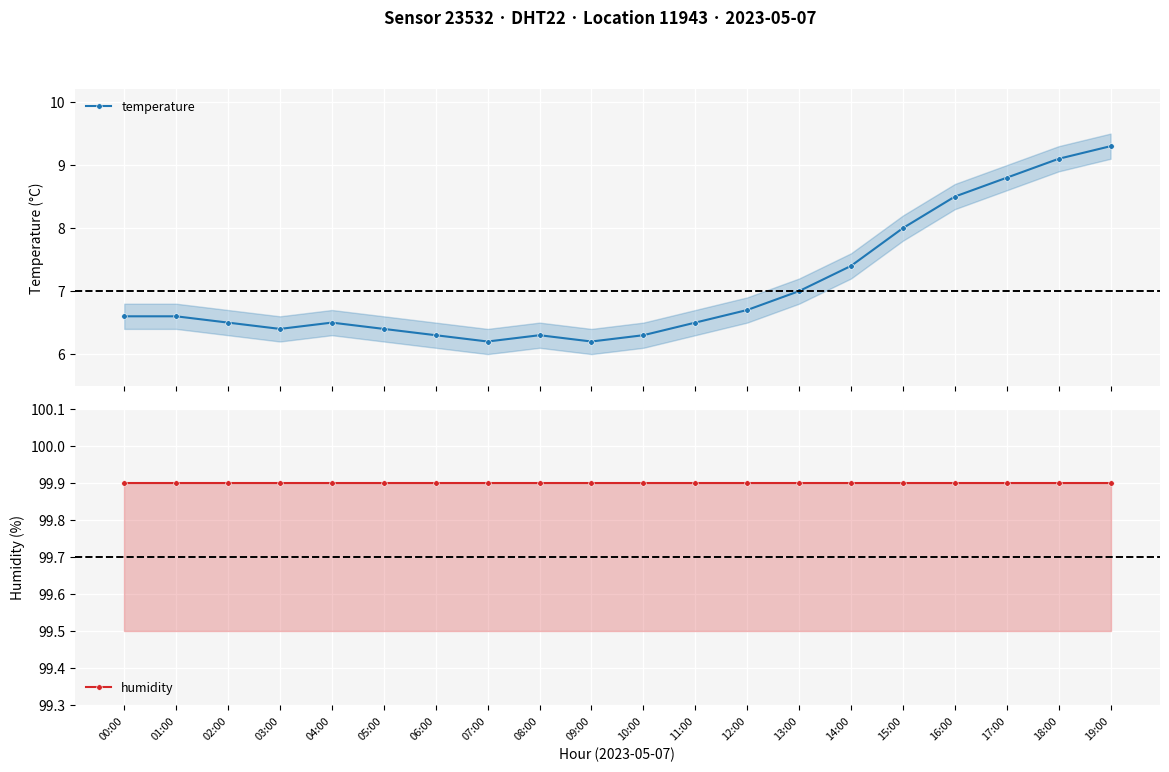

Which series has the largest range (max minus min)?

temperature